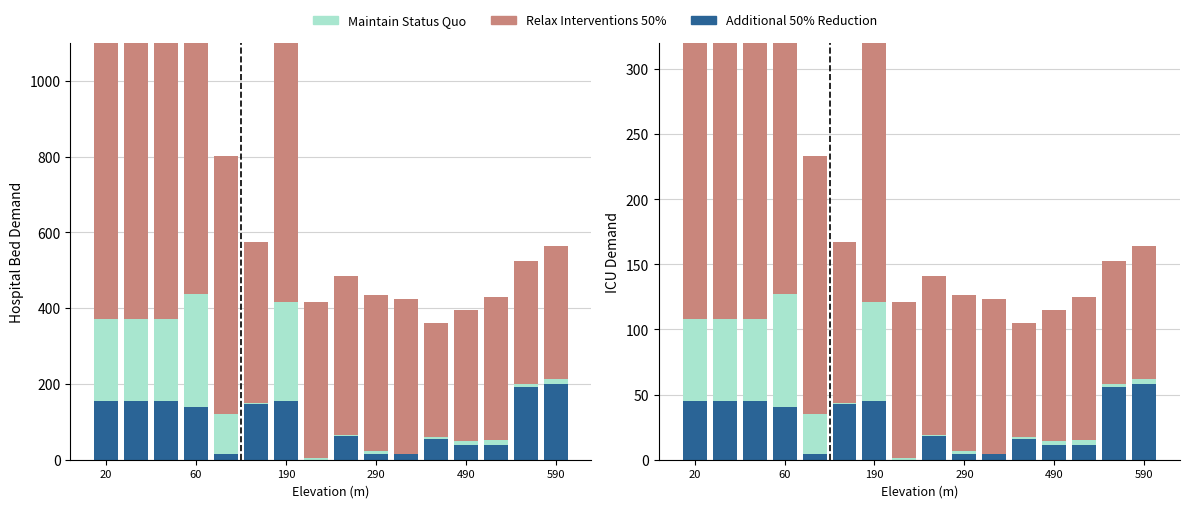

Reading left to right, transcribe all the data shown in this chart.

Additional 50% Reduction: 44.8	44.8	44.8	40.3	4.5	42.5	44.8	0.0	17.9	4.5	4.5	15.7	11.2	11.2	55.9	58.2
Maintain Status Quo: 63.1	63.1	63.1	87.3	30.5	1.3	76.1	1.2	1.0	2.1	0.0	1.8	2.9	4.3	1.8	3.9
Relax Interventions 50%: 245.6	245.6	245.6	213.0	198.0	123.2	290.9	119.6	122.0	119.9	118.6	87.3	100.9	109.2	95.2	101.8